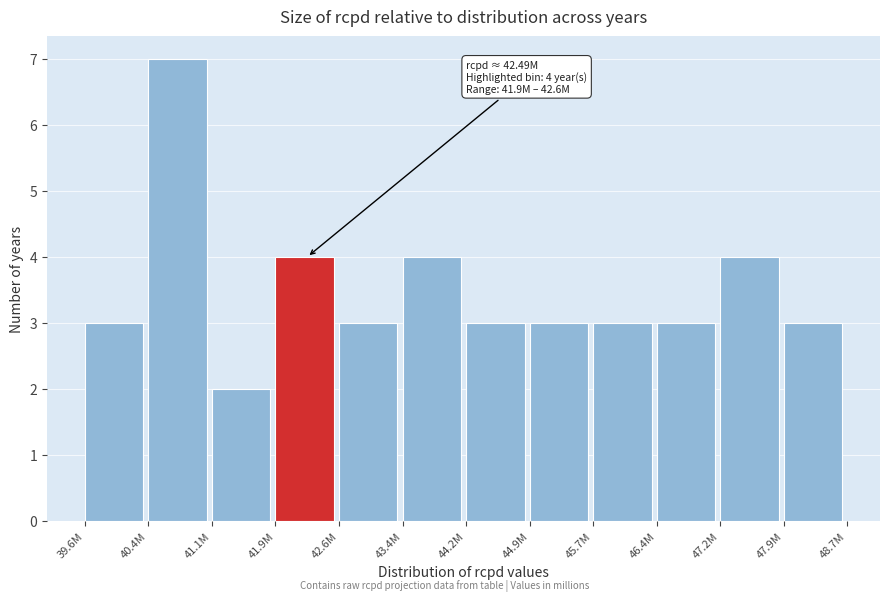

Reading left to right, extract all data points from this chart.

39.6M=3	40.4M=7	41.1M=2	41.9M=4	42.6M=3	43.4M=4	44.2M=3	44.9M=3	45.7M=3	46.4M=3	47.2M=4	47.9M=3